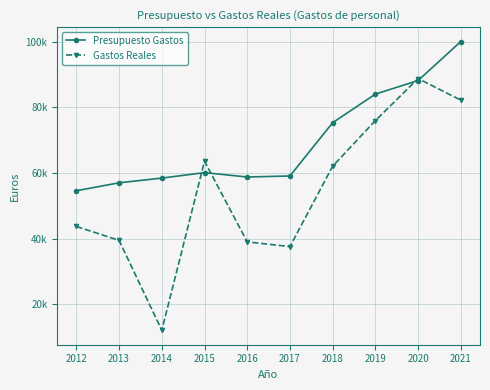

List the series in order of their peak value, lowest first.

Gastos Reales, Presupuesto Gastos